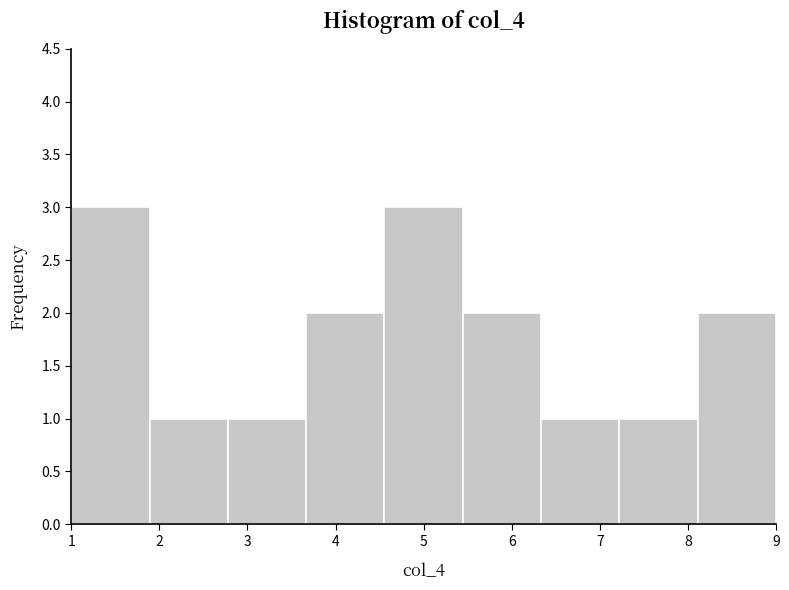

Reading left to right, transcribe this chart: for each bar, give the range it covers on the x-axis and its height. Neither the bar edges nor the heights are printed on the chart, so give them approximately, as read against the axes.

1.0 to 1.9: 3
1.9 to 2.8: 1
2.8 to 3.7: 1
3.7 to 4.6: 2
4.6 to 5.4: 3
5.4 to 6.3: 2
6.3 to 7.2: 1
7.2 to 8.1: 1
8.1 to 9.0: 2